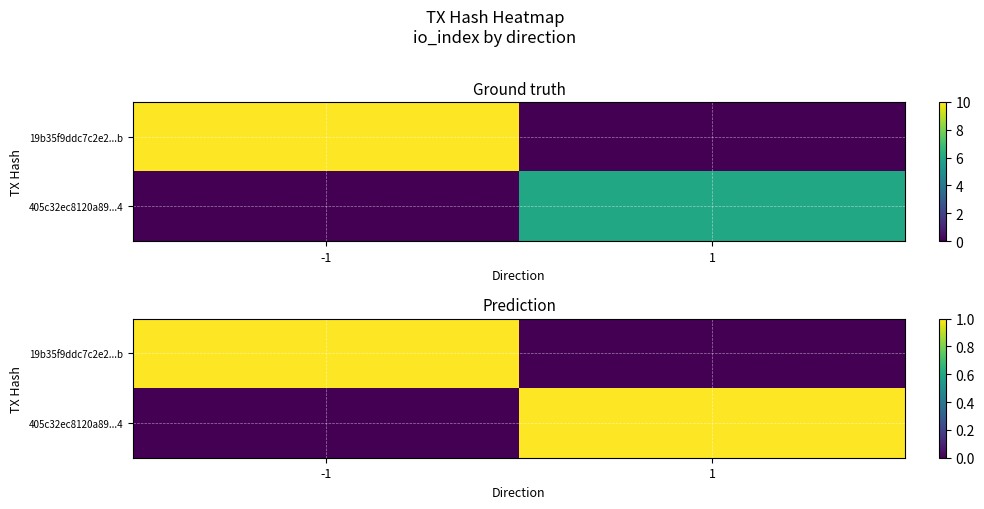

Which series has the widest spread of values?

19b35f9ddc7c2e2...b